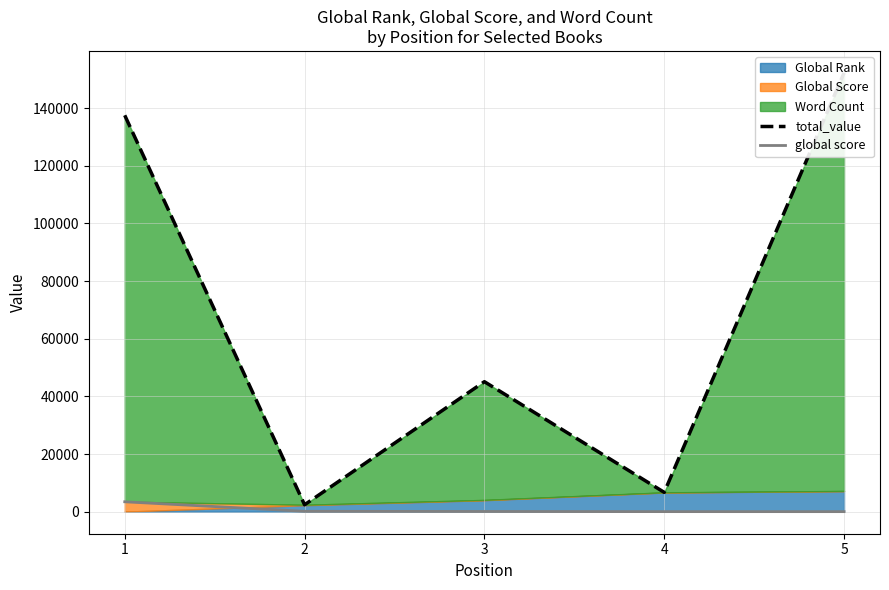

Reading right to left, extract all data points from this chart.

total_value: 5=152220	4=6738	3=45118	2=2433	1=137505
global score: 5=45	4=53	3=102	2=159	1=3464